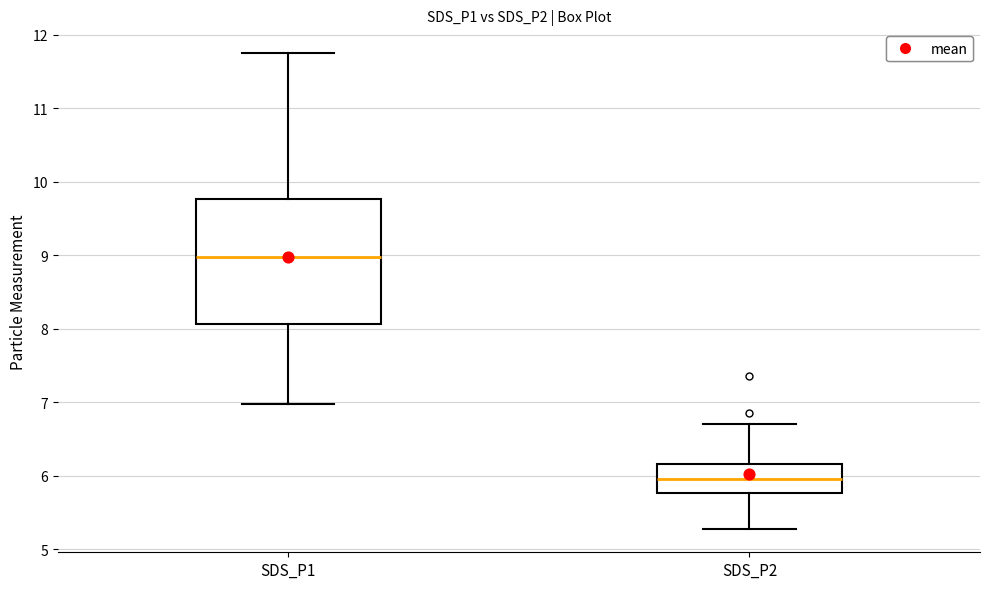

Reading left to right, read every box against the y-axis: the position of its median line, the range the box covers, and the ends of its whiskers. The values are not printed on the chart, so give them approximately, as read against the axis.

SDS_P1: median 9.0, box 8.1 to 9.8, whiskers 7.0 to 11.8
SDS_P2: median 6.0, box 5.8 to 6.2, whiskers 5.3 to 6.7